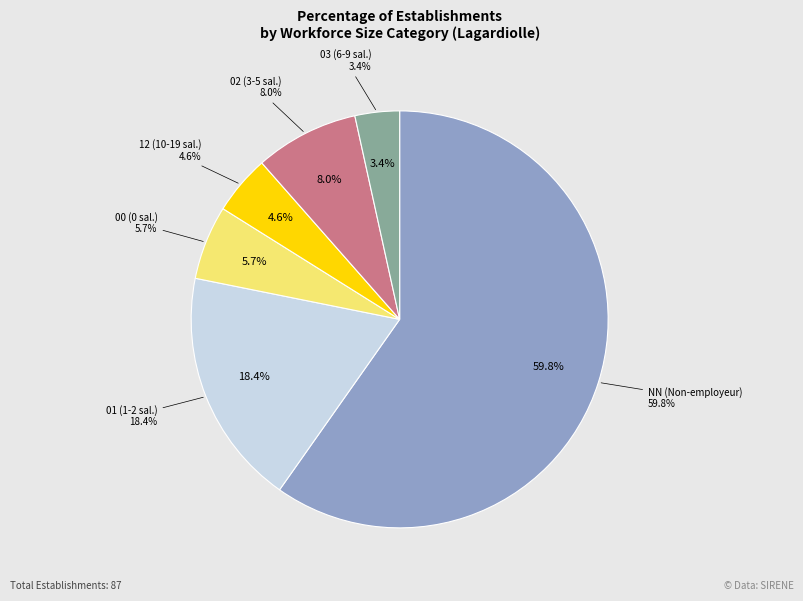

How many slices are in this pie chart?

6